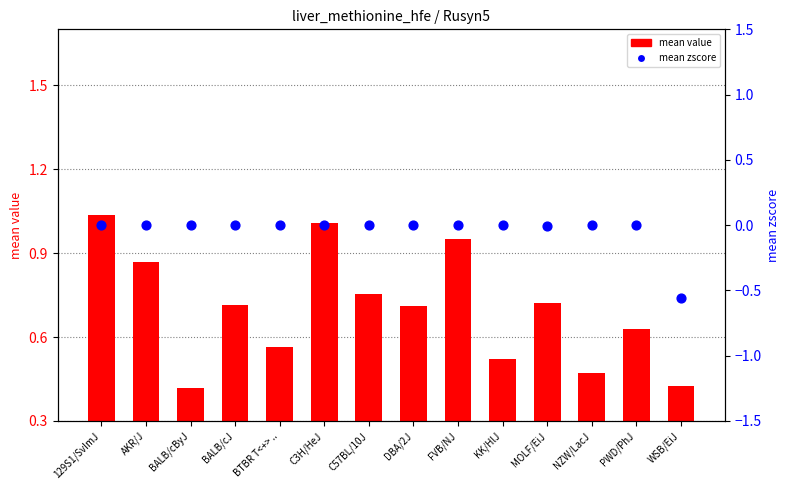

Which series contains the lowest Y value?

mean zscore